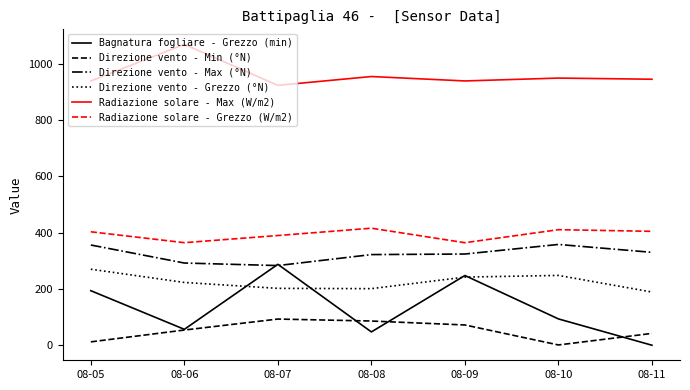

True or false: Direzione vento - Min (°N) and Direzione vento - Grezzo (°N) cross at least once.

False